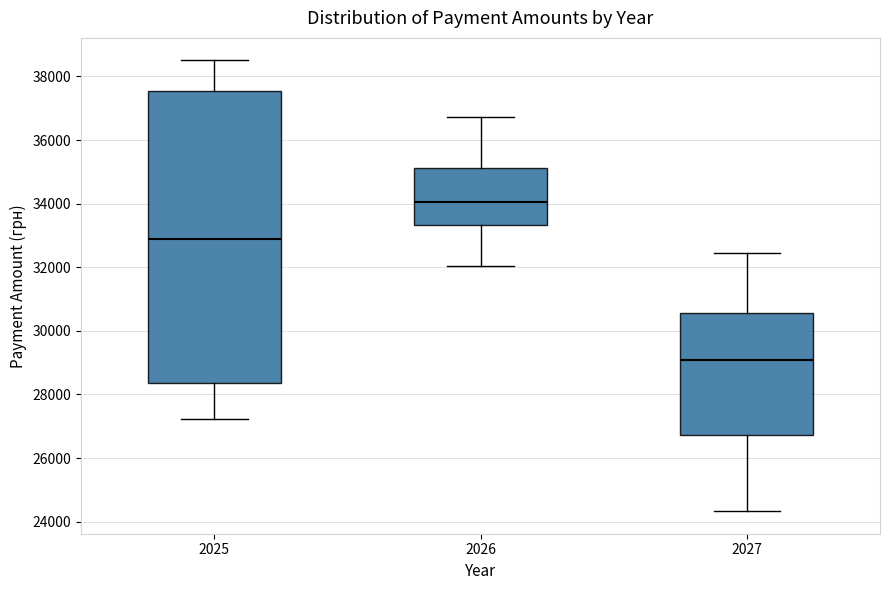

Reading left to right, transcribe this box plot: for each box, give where its median line is, the range the box spans, and where its two whiskers end, as read against the y-axis. The values are not printed on the chart, so give them approximately, as read against the axis.

2025: median 32800, box 28400 to 37600, whiskers 27200 to 38600
2026: median 34000, box 33400 to 35200, whiskers 32000 to 36800
2027: median 29000, box 26800 to 30600, whiskers 24400 to 32400